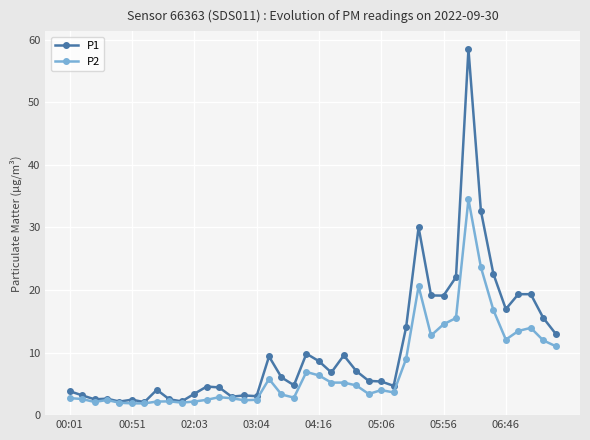

What is the highest value of the P2 series?

34.5